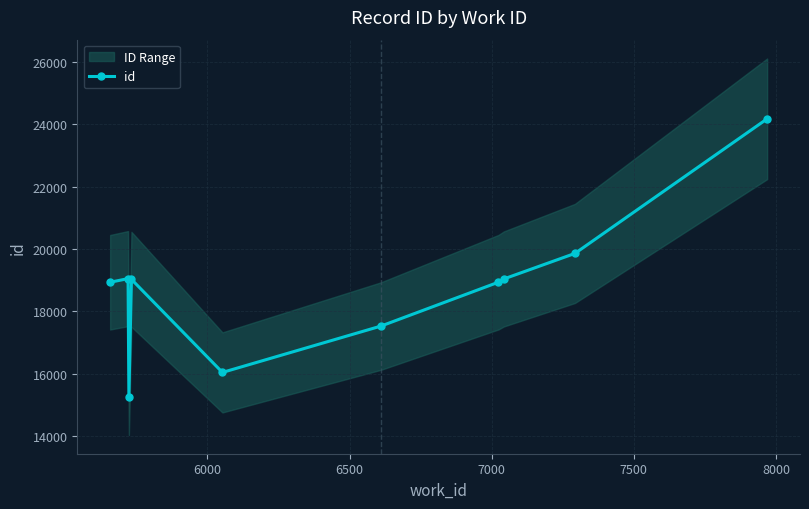

Does the chart have visible grid lines?

Yes